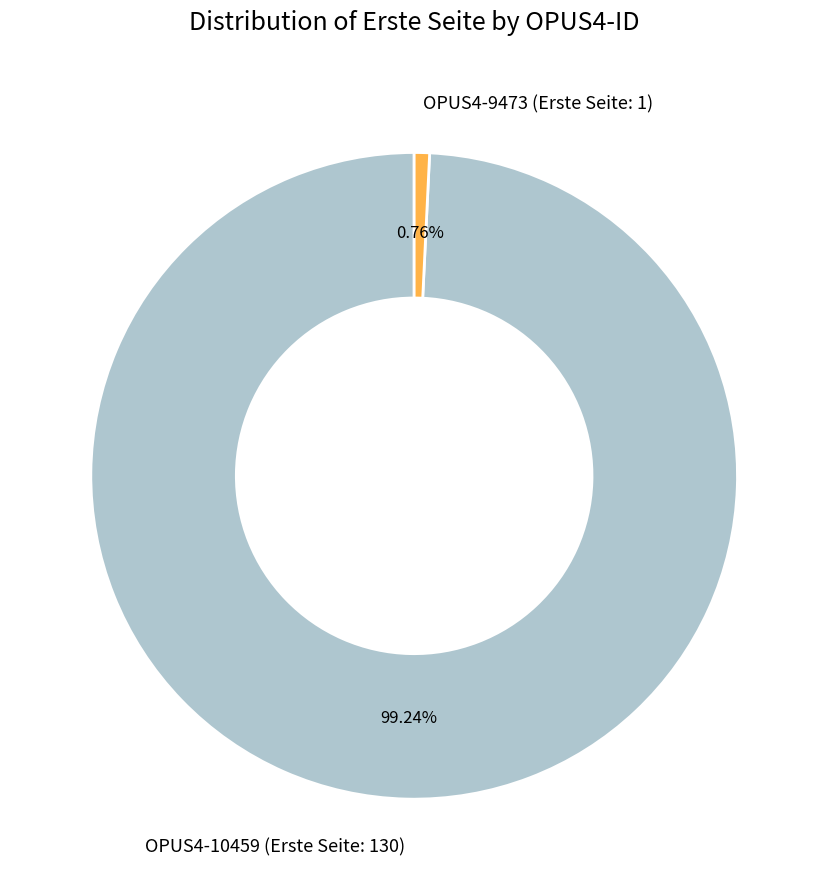

How many slices are in this pie chart?

2